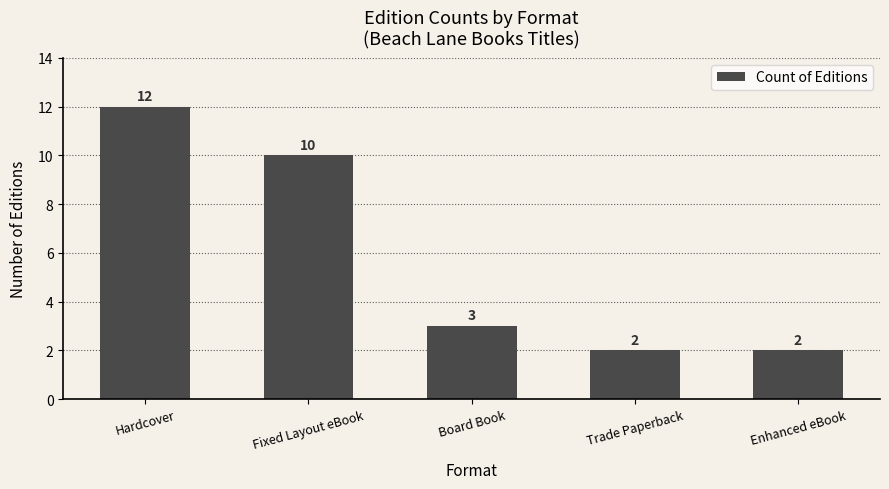

What is the greatest value displayed?

12